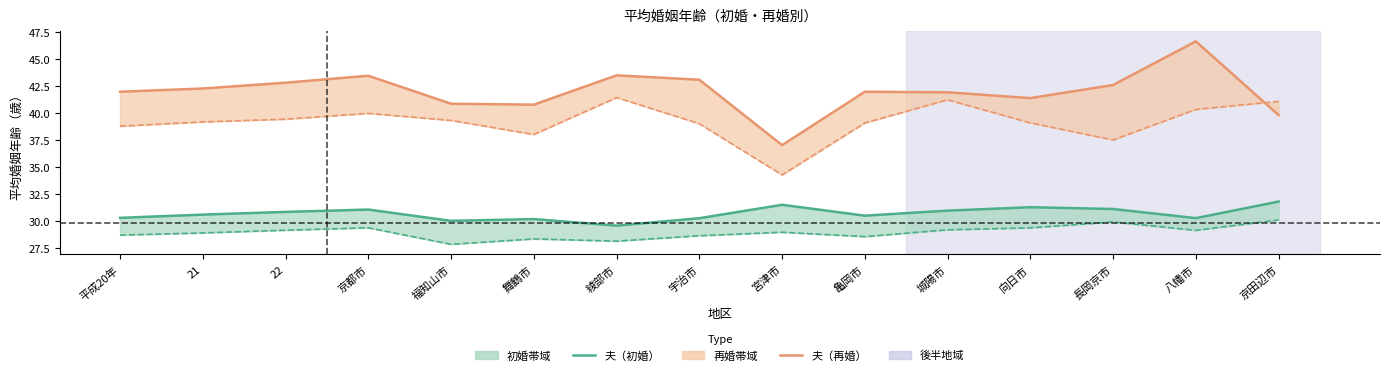

How many interior local valleys does the 夫（初婚） series have?

4